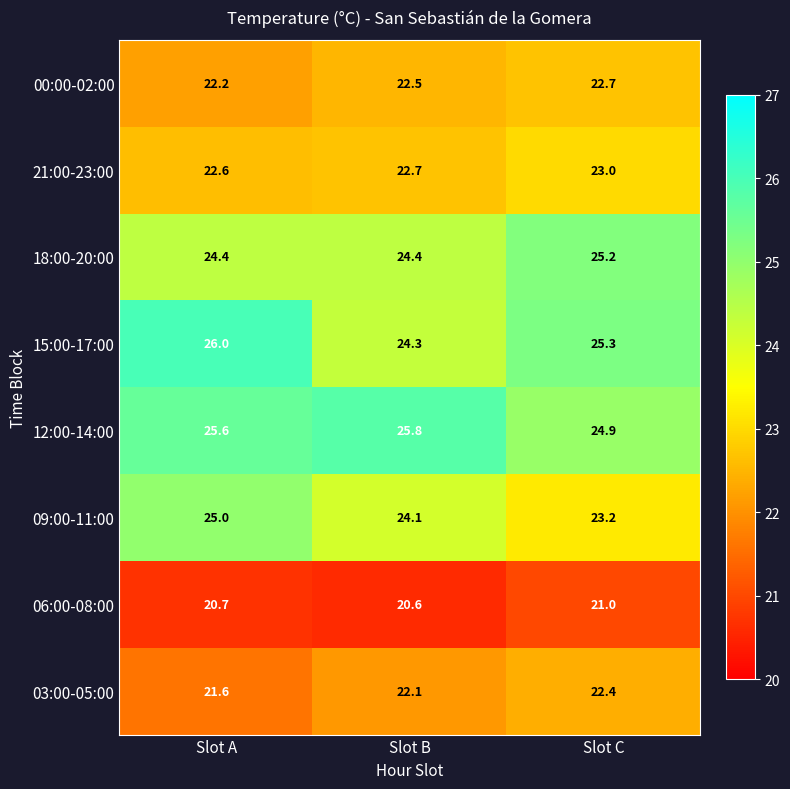

Is it true that 21:00-23:00 equals 13.2 at Slot C?

False